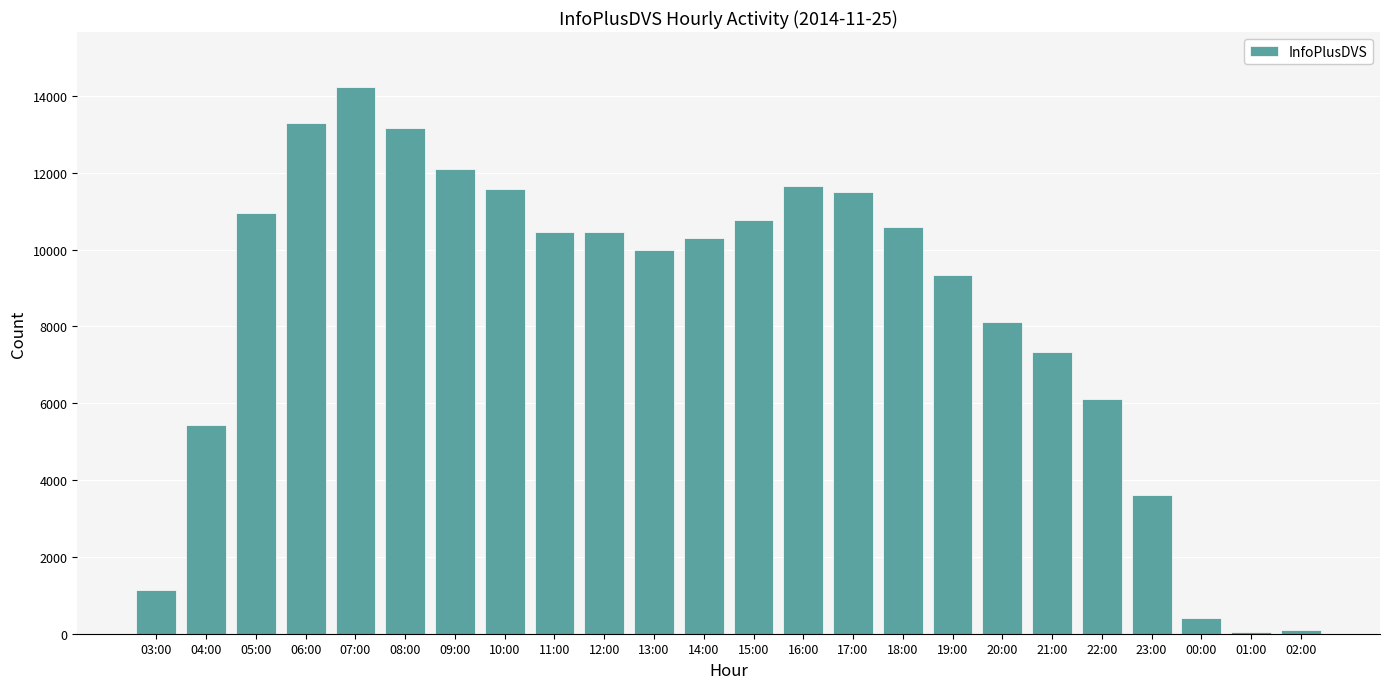

At which label is the value closest to 7141?

21:00